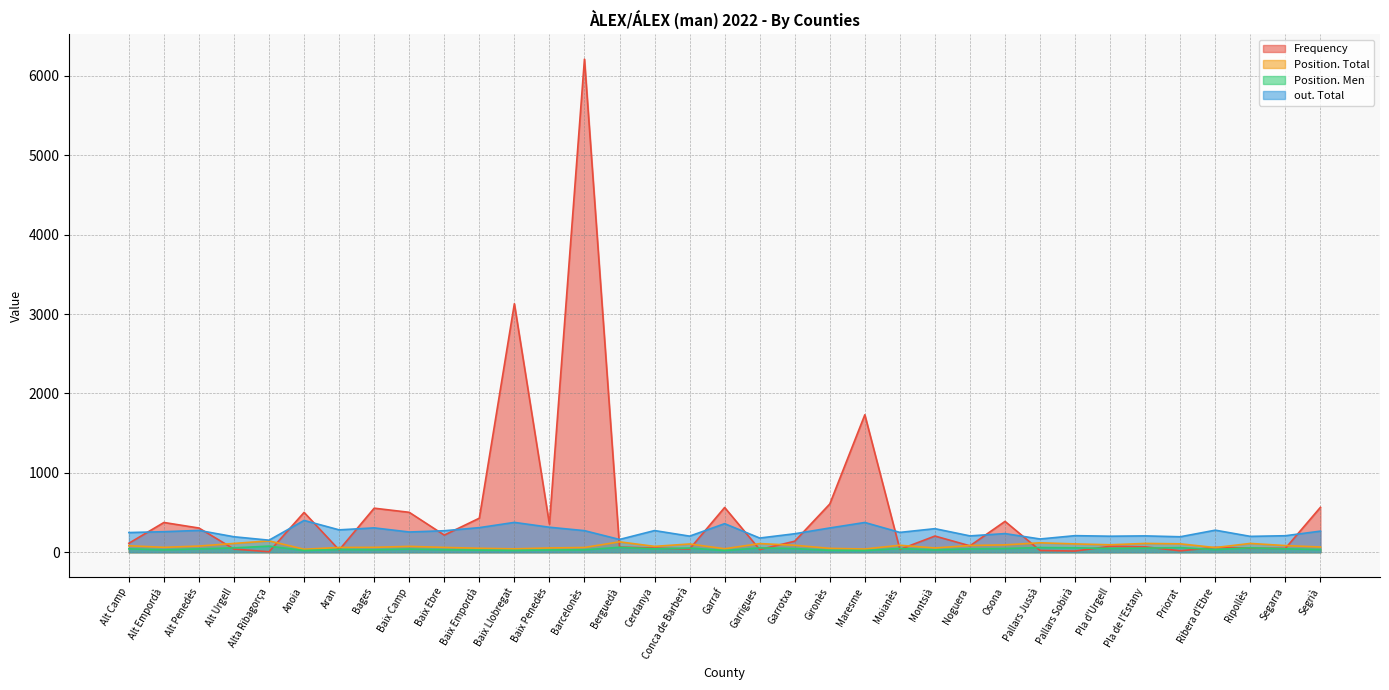

How many data points in Position. Men are above 43?

14